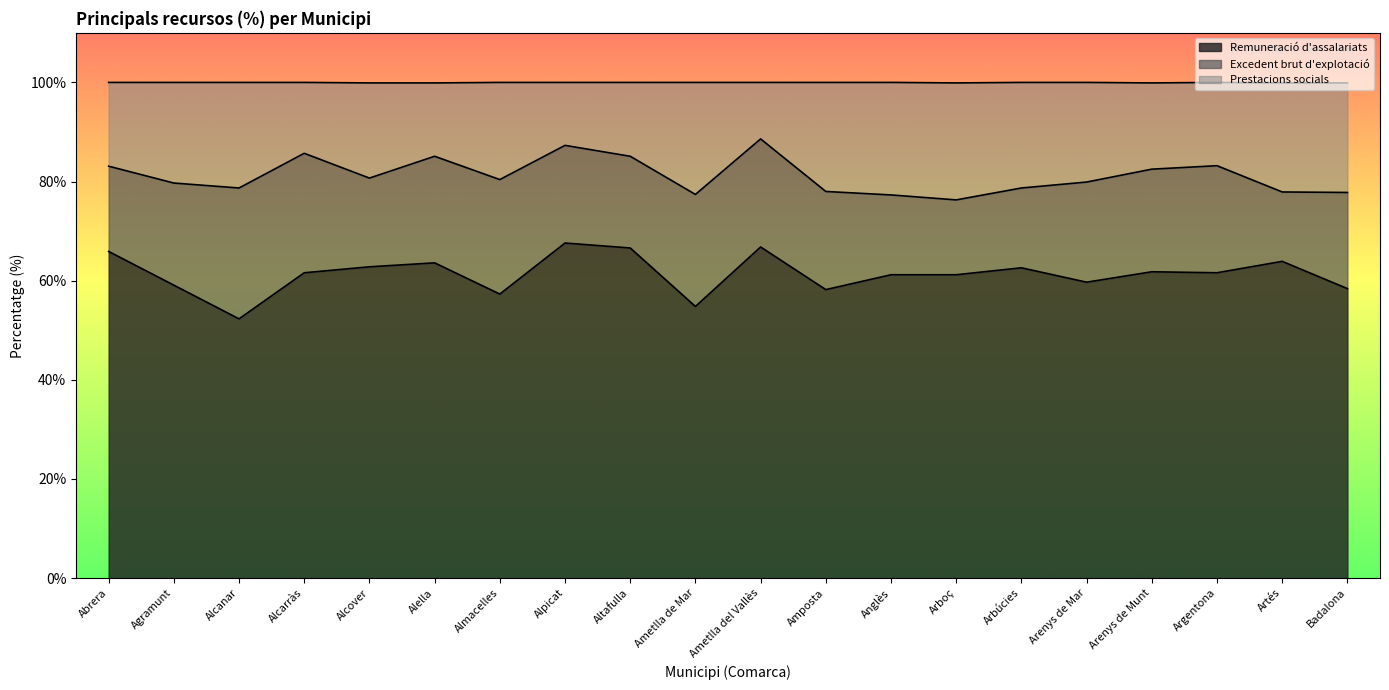

How many data points in Remuneració d'assalariats are less than 61?

7